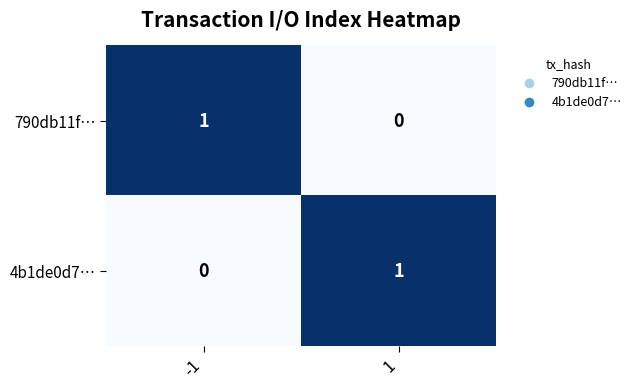

The value of 790db11f… at -1 is 1. True or false?

True